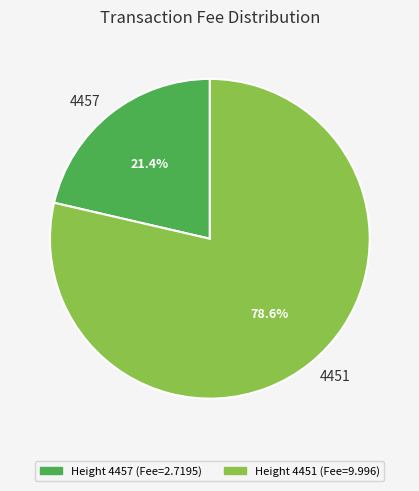

To the nearest percent, what percentage of the pie is 4457?

21%